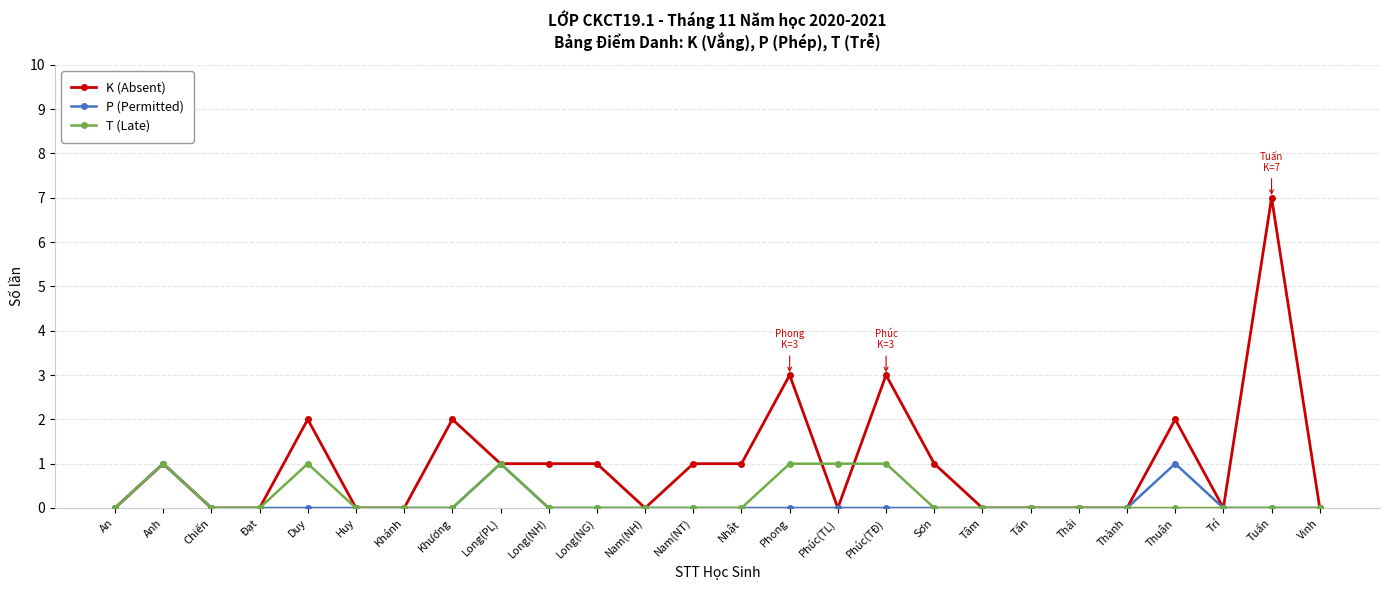

How many series are shown in this chart?

3